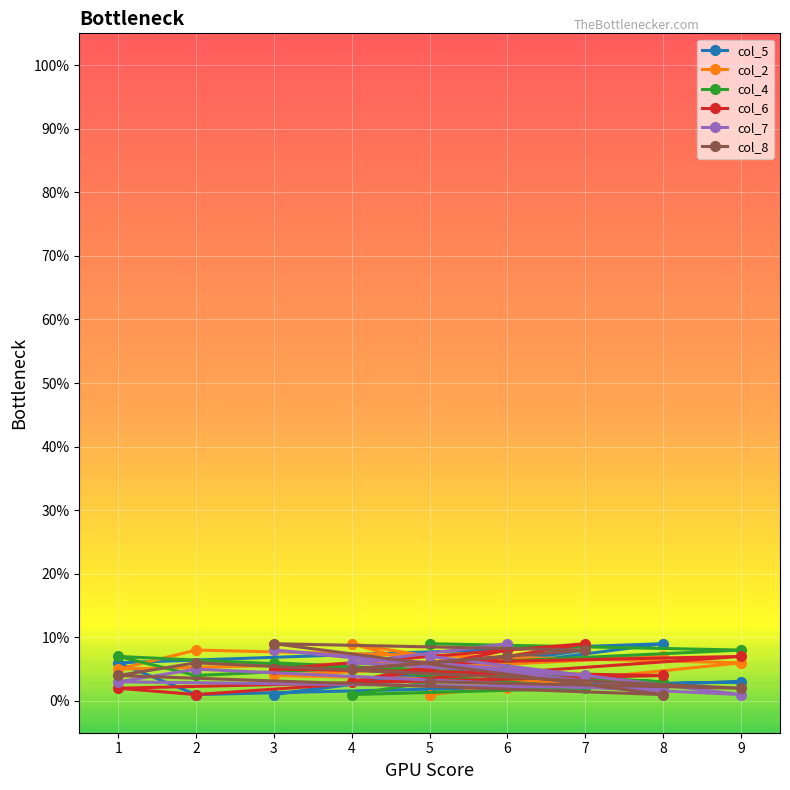

What is the approximate value of col_6 at 1?

2